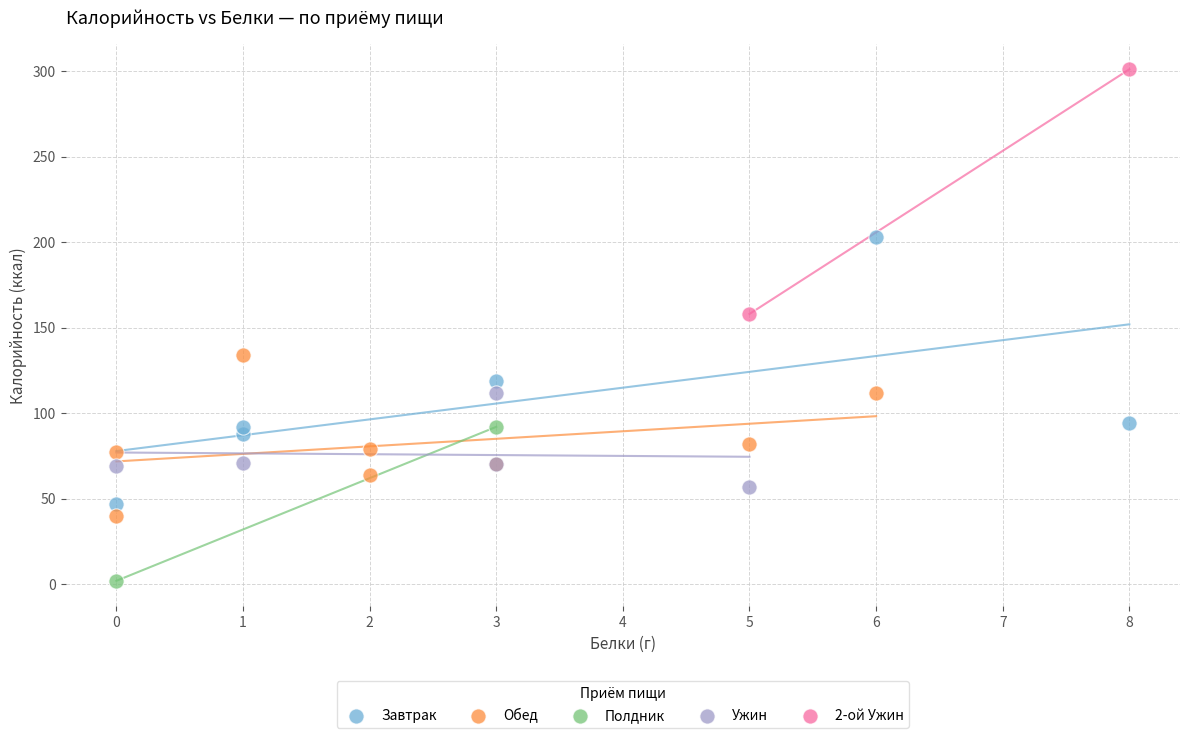

Which series reaches the maximum Y coordinate?

2-ой Ужин